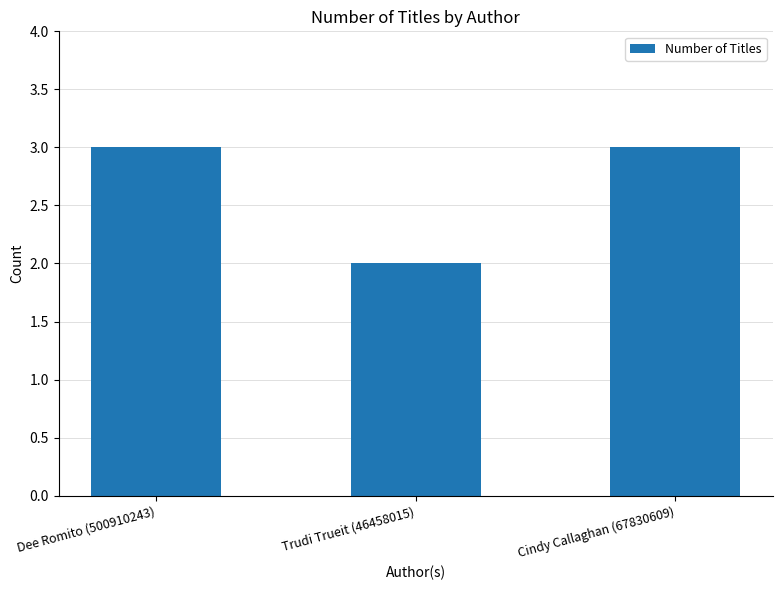

What is the smallest value displayed?

2